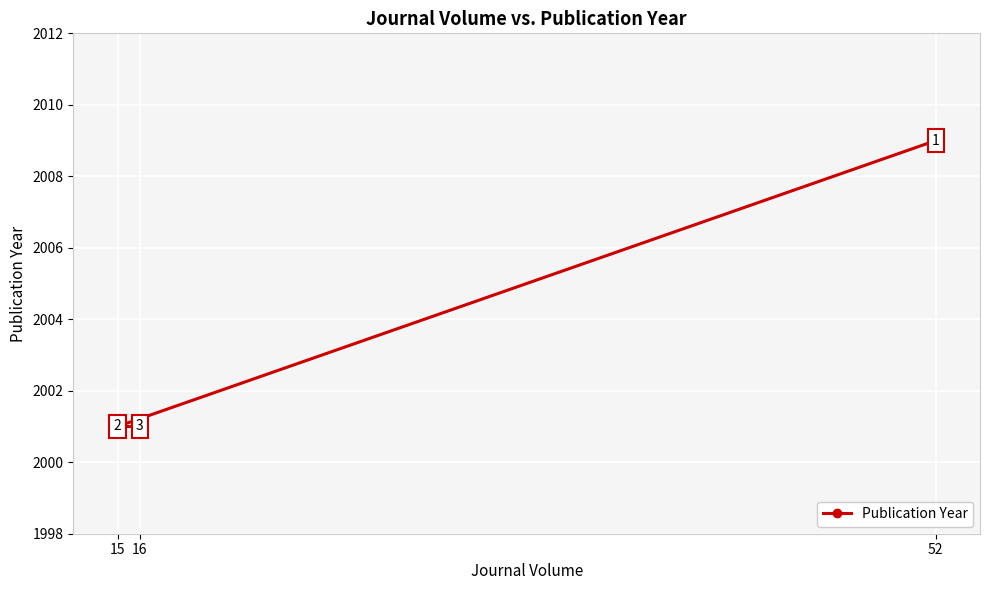

True or false: the data shows 2009 at 52.

True